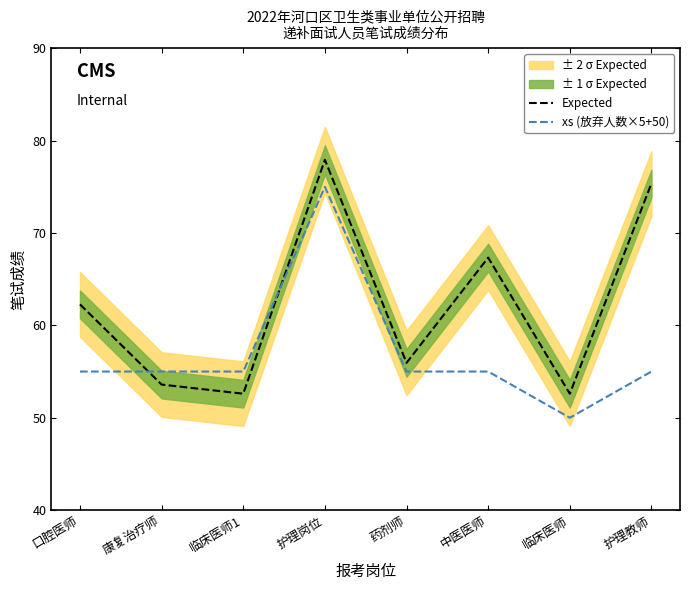

Is the value of Expected at 药剂师 greater than the value of xs (放弃人数×5+50) at 康复治疗师?

Yes